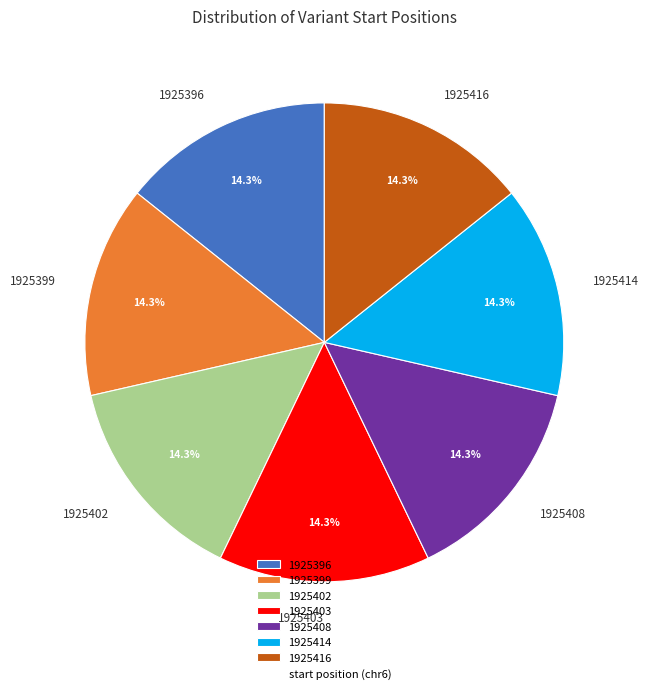

What portion of the pie excludes 1925396?

85.7%